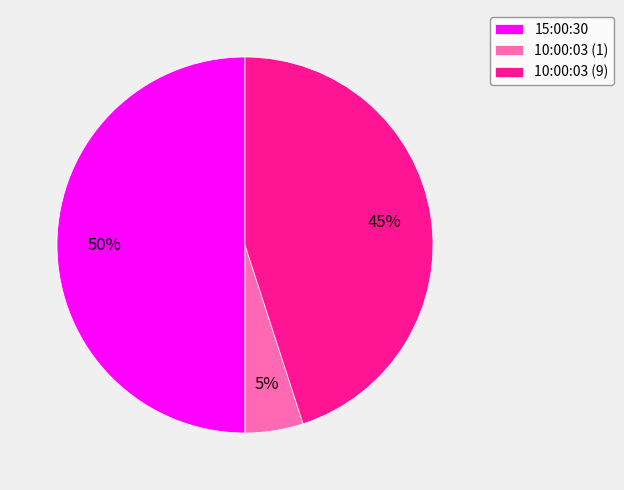

Approximately how many times larger is the value at 10:00:03 (9) compared to 10:00:03 (1)?

9.0